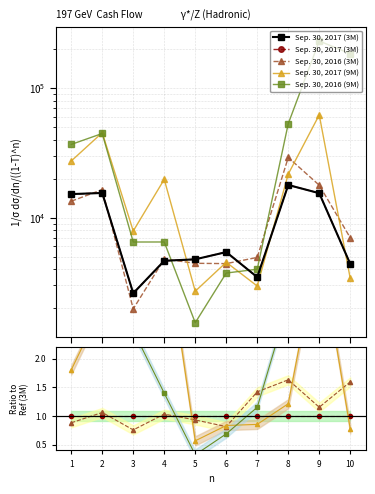

What are all the series names shown in the legend?

Sep. 30, 2017 (3M), Sep. 30, 2016 (3M), Sep. 30, 2017 (9M), Sep. 30, 2016 (9M)